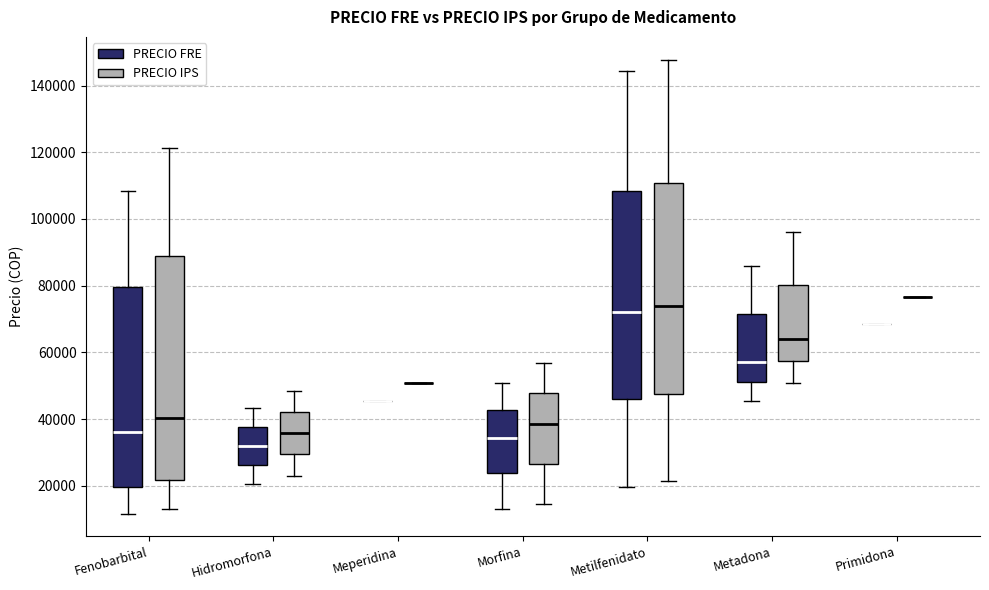

Where is the upper edge of the box for Morfina (PRECIO IPS) on the y-axis? The values are not printed on the chart, so give them approximately, as read against the axis.

48000